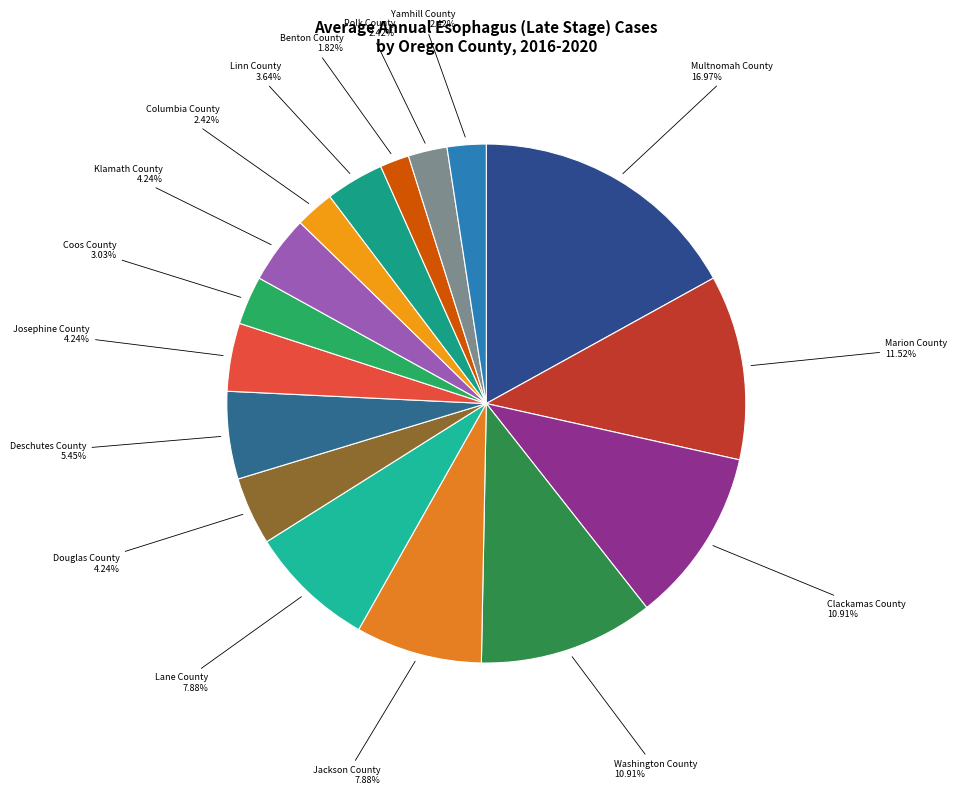

Is the sum of Douglas County and Jackson County greater than half?

No